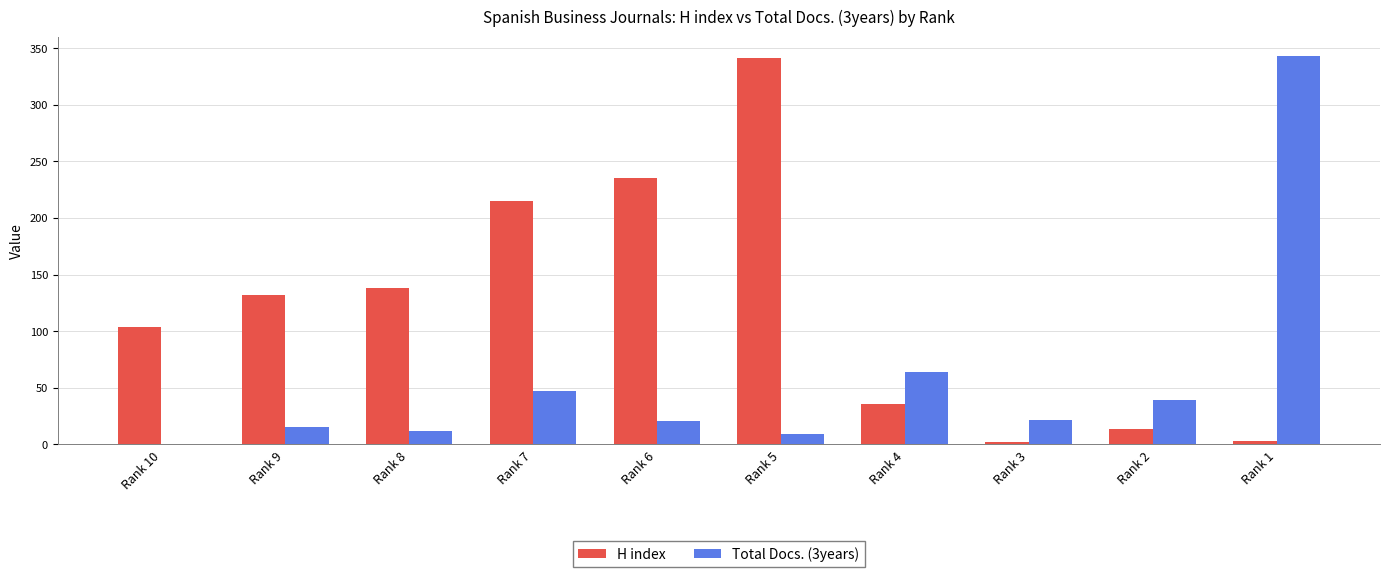

How many categories are shown in the chart?

10